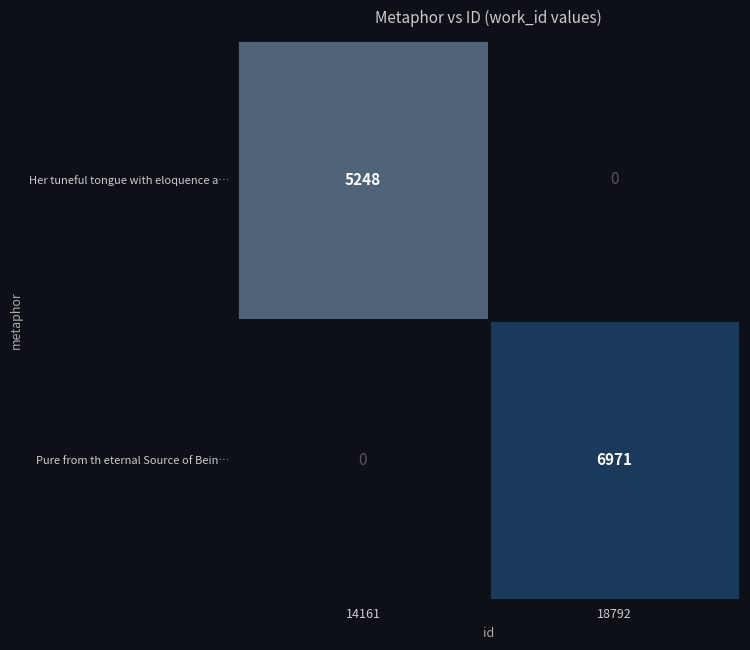

What is the average value of the Her tuneful tongue with eloquence a… series?

2624